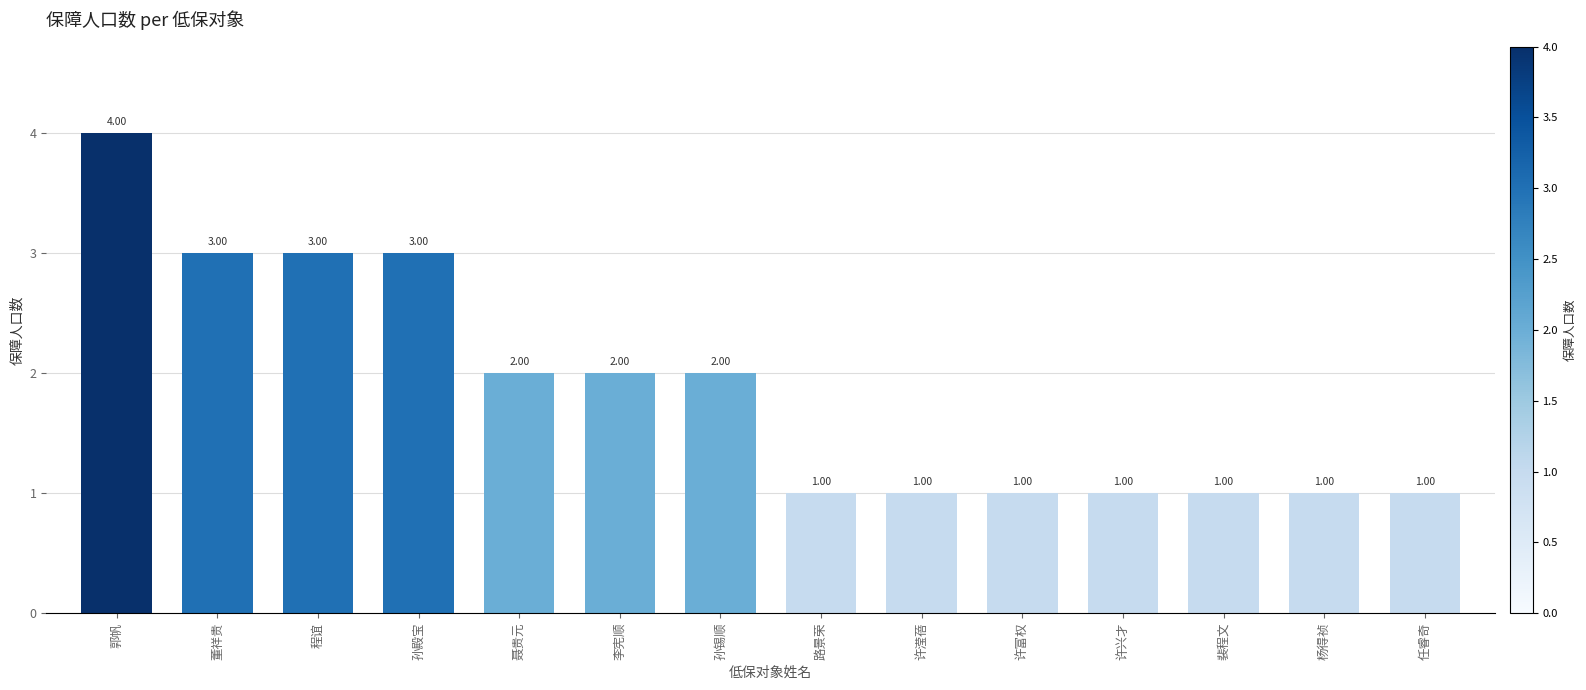

What is the average value?

2